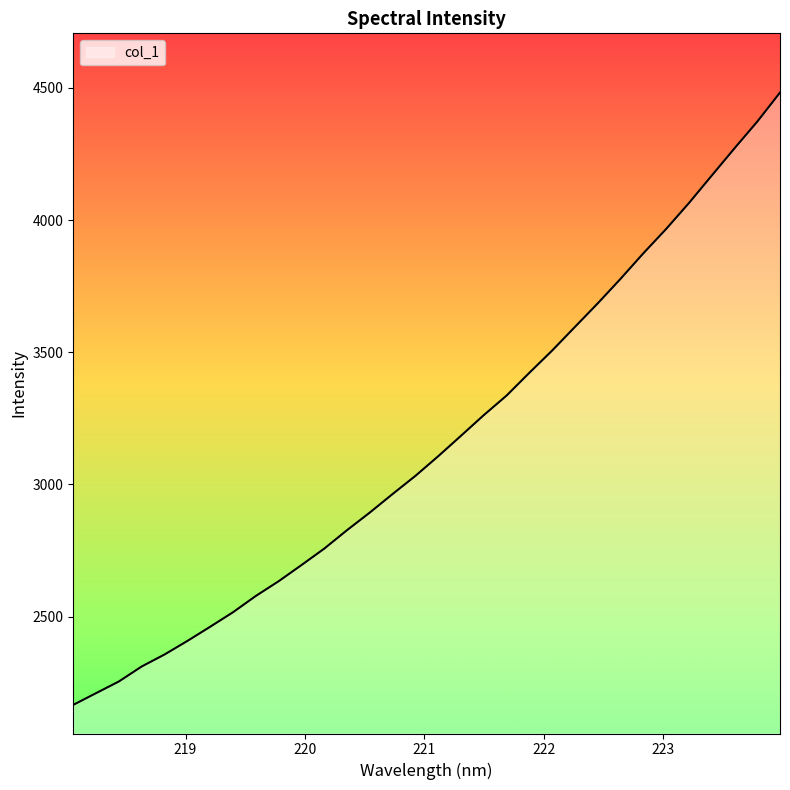

What is the difference between the maximum and minimum values?

2315.2